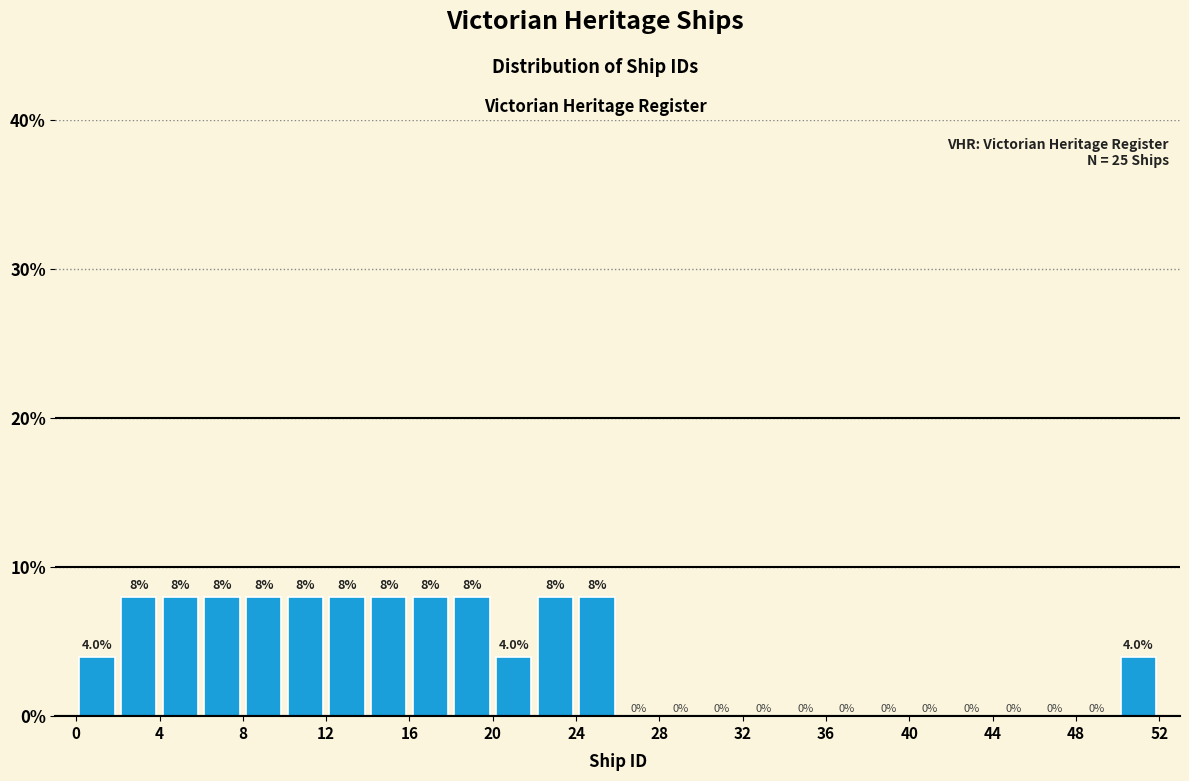

Reading left to right, list every bar in this chart as the range it spans on the x-axis followed by its height.

0 to 2: 4.0
2 to 4: 8.0
4 to 6: 8.0
6 to 8: 8.0
8 to 10: 8.0
10 to 12: 8.0
12 to 14: 8.0
14 to 16: 8.0
16 to 18: 8.0
18 to 20: 8.0
20 to 22: 4.0
22 to 24: 8.0
24 to 26: 8.0
26 to 28: 0.0
28 to 30: 0.0
30 to 32: 0.0
32 to 34: 0.0
34 to 36: 0.0
36 to 38: 0.0
38 to 40: 0.0
40 to 42: 0.0
42 to 44: 0.0
44 to 46: 0.0
46 to 48: 0.0
48 to 50: 0.0
50 to 52: 4.0